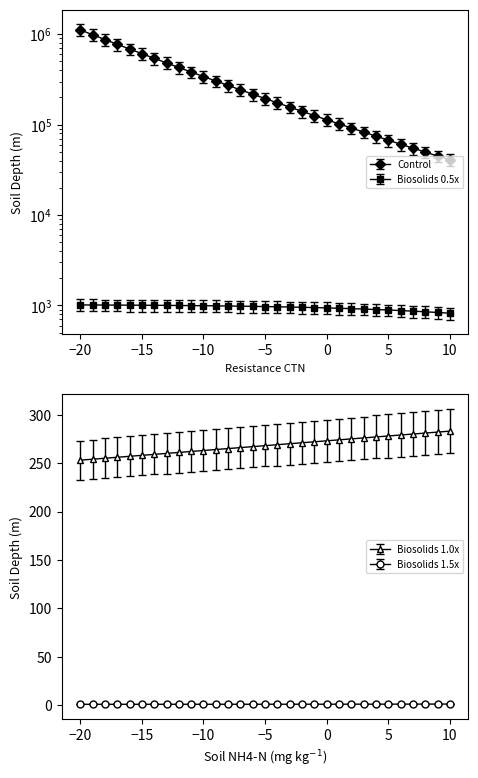

The value of Biosolids 1.0x at -3 is 362.0. True or false?

False